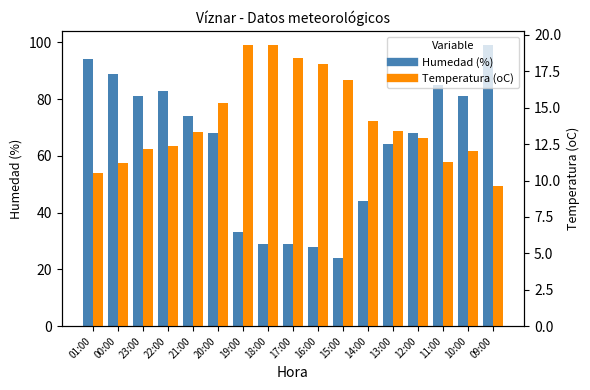

Reading left to right, what are all the values shown in this chart?

Humedad (%): 01:00=94.0	00:00=89.0	23:00=81.0	22:00=83.0	21:00=74.0	20:00=68.0	19:00=33.0	18:00=29.0	17:00=29.0	16:00=28.0	15:00=24.0	14:00=44.0	13:00=64.0	12:00=68.0	11:00=85.0	10:00=81.0	09:00=99.0
Temperatura (oC): 01:00=10.5	00:00=11.2	23:00=12.2	22:00=12.4	21:00=13.3	20:00=15.3	19:00=19.3	18:00=19.3	17:00=18.4	16:00=18.0	15:00=16.9	14:00=14.1	13:00=13.4	12:00=12.9	11:00=11.3	10:00=12.0	09:00=9.6